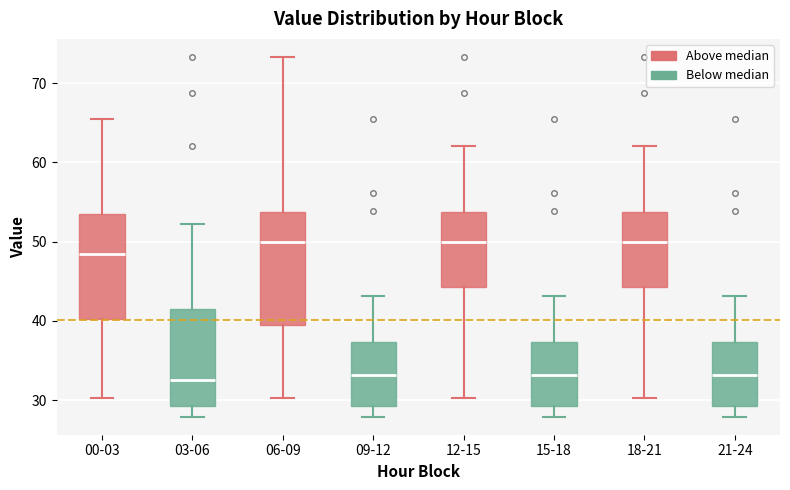

Reading left to right, transcribe this box plot: for each box, give where its median line is, the range the box spans, and where its two whiskers end, as read against the y-axis. The values are not printed on the chart, so give them approximately, as read against the axis.

00-03: median 48, box 40 to 54, whiskers 30 to 66
03-06: median 33, box 29 to 41, whiskers 28 to 52
06-09: median 50, box 39 to 54, whiskers 30 to 73
09-12: median 33, box 29 to 37, whiskers 28 to 43
12-15: median 50, box 44 to 54, whiskers 30 to 62
15-18: median 33, box 29 to 37, whiskers 28 to 43
18-21: median 50, box 44 to 54, whiskers 30 to 62
21-24: median 33, box 29 to 37, whiskers 28 to 43